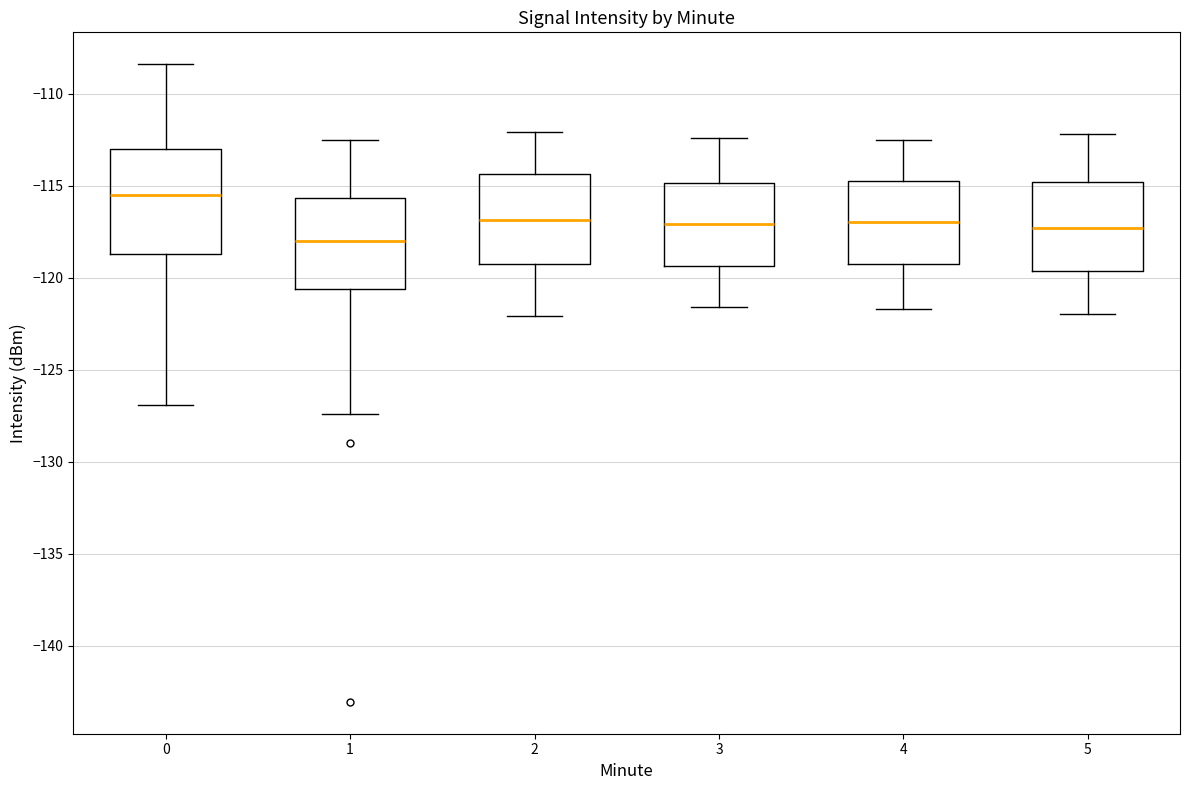

Reading left to right, read every box against the y-axis: the position of its median line, the range the box covers, and the ends of its whiskers. The values are not printed on the chart, so give them approximately, as read against the axis.

0: median -115.5, box -118.5 to -113.0, whiskers -127.0 to -108.5
1: median -118.0, box -120.5 to -115.5, whiskers -127.5 to -112.5
2: median -117.0, box -119.0 to -114.5, whiskers -122.0 to -112.0
3: median -117.0, box -119.5 to -115.0, whiskers -121.5 to -112.5
4: median -117.0, box -119.0 to -114.5, whiskers -121.5 to -112.5
5: median -117.5, box -119.5 to -115.0, whiskers -122.0 to -112.0